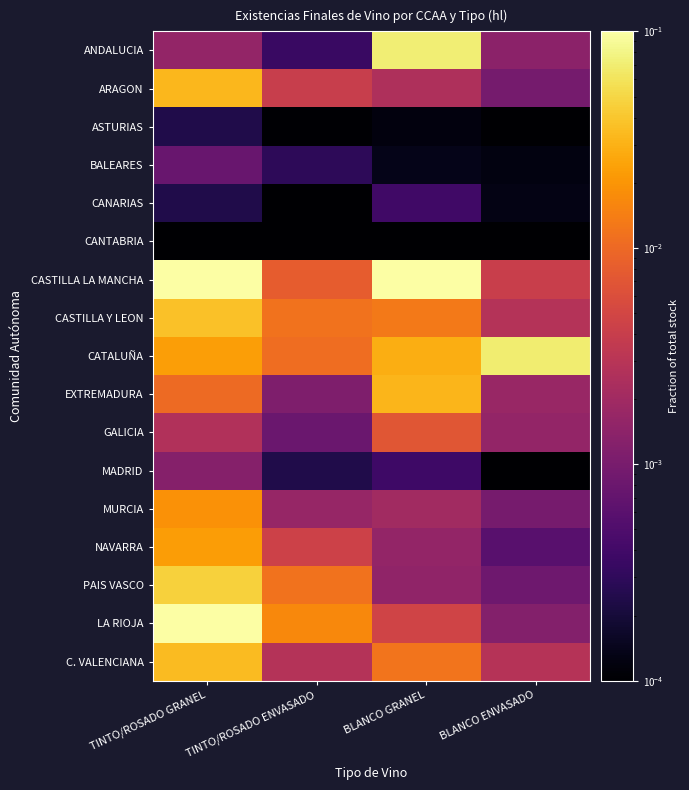

Which series has the largest total across all categories?

CASTILLA LA MANCHA